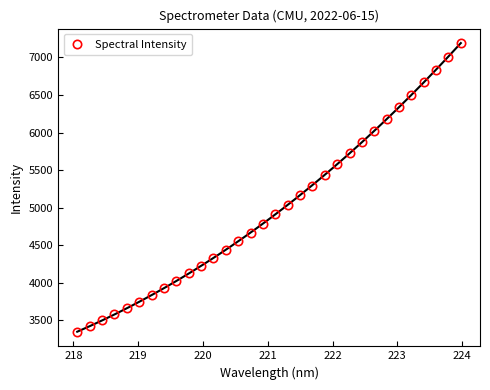

What is the value of the Spectral Intensity point at the 4th from the left?

3580.9